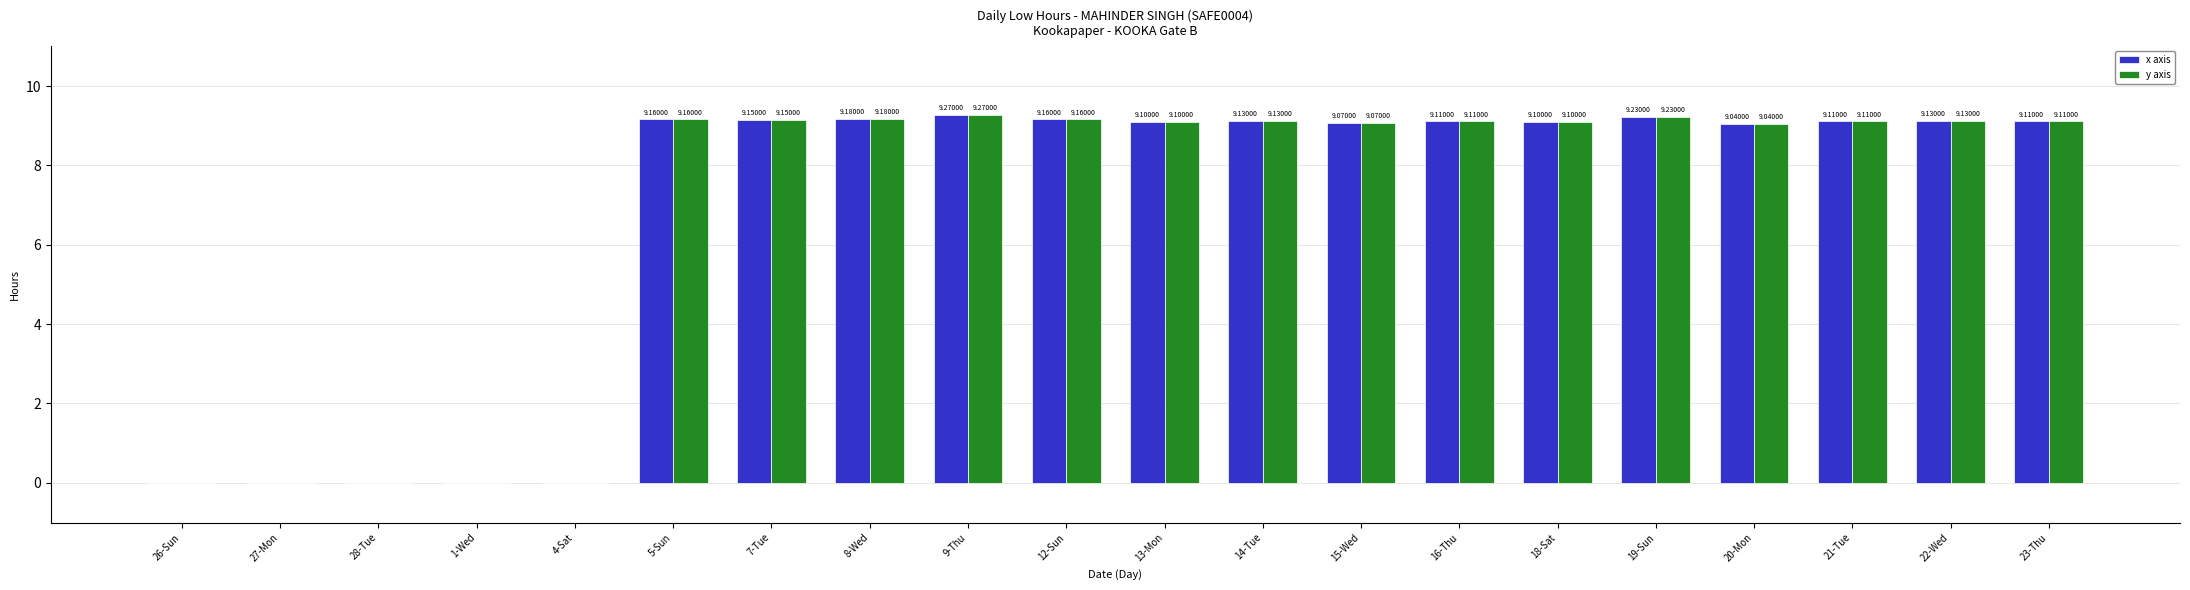

Is the value of y axis at 22-Wed greater than the value of x axis at 5-Sun?

No